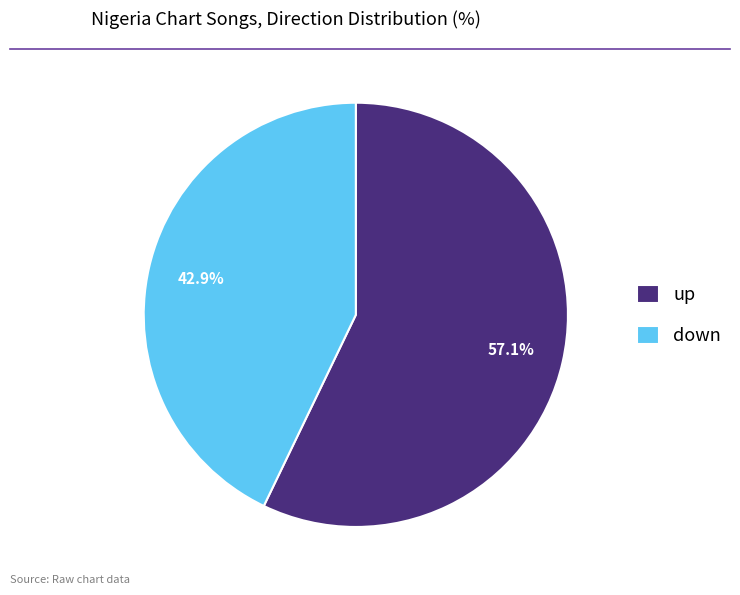

Which has a higher value, up or down?

up